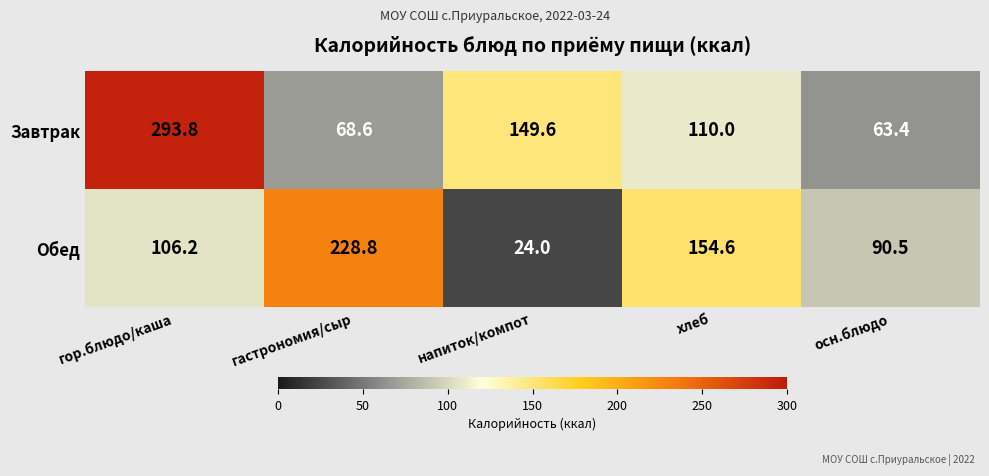

At which label is Завтрак closest to 178?

напиток/компот